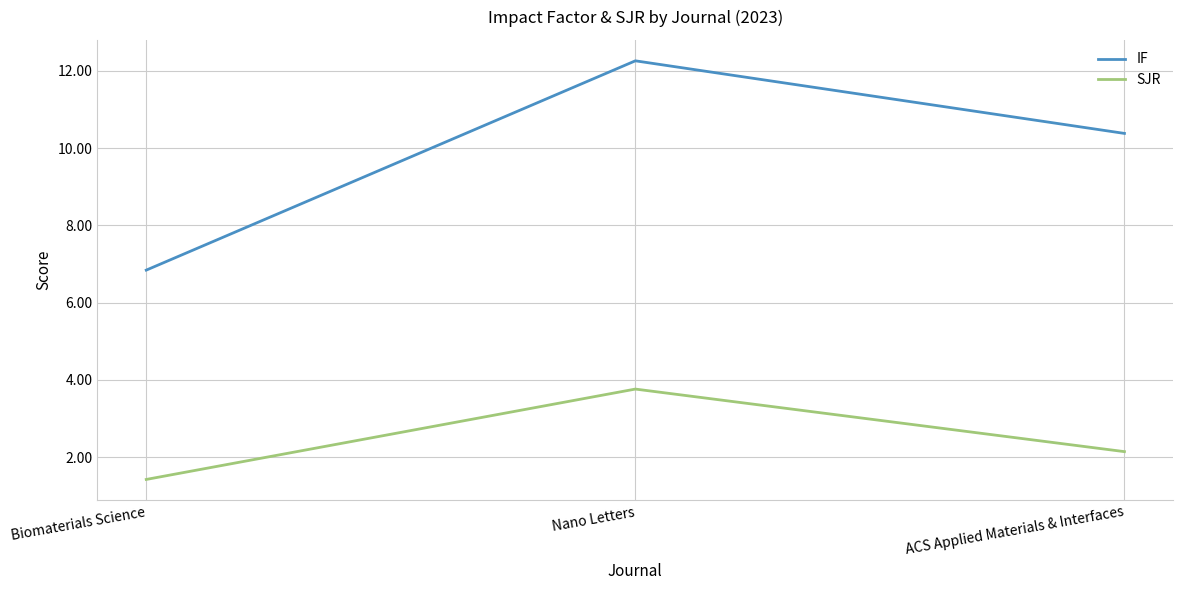

At how many categories does at least one series exceed 7?

2